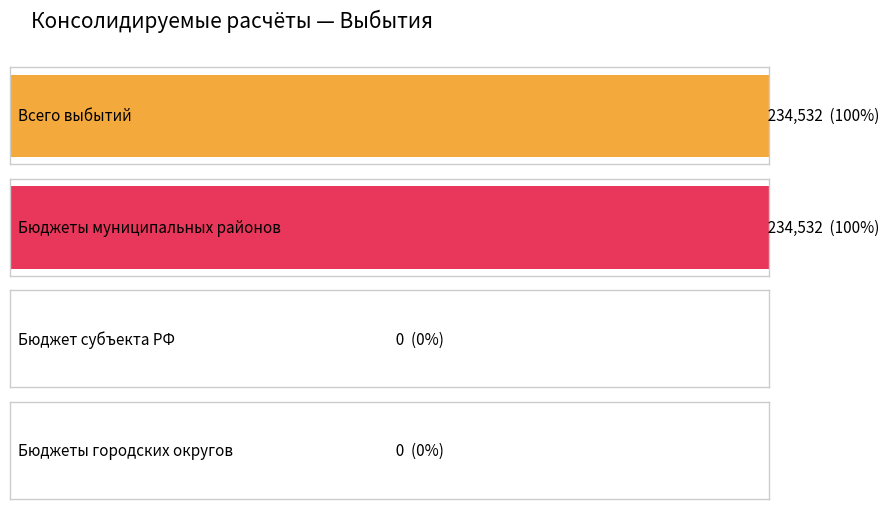

Which label corresponds to the largest value in the chart?

Всего выбытий